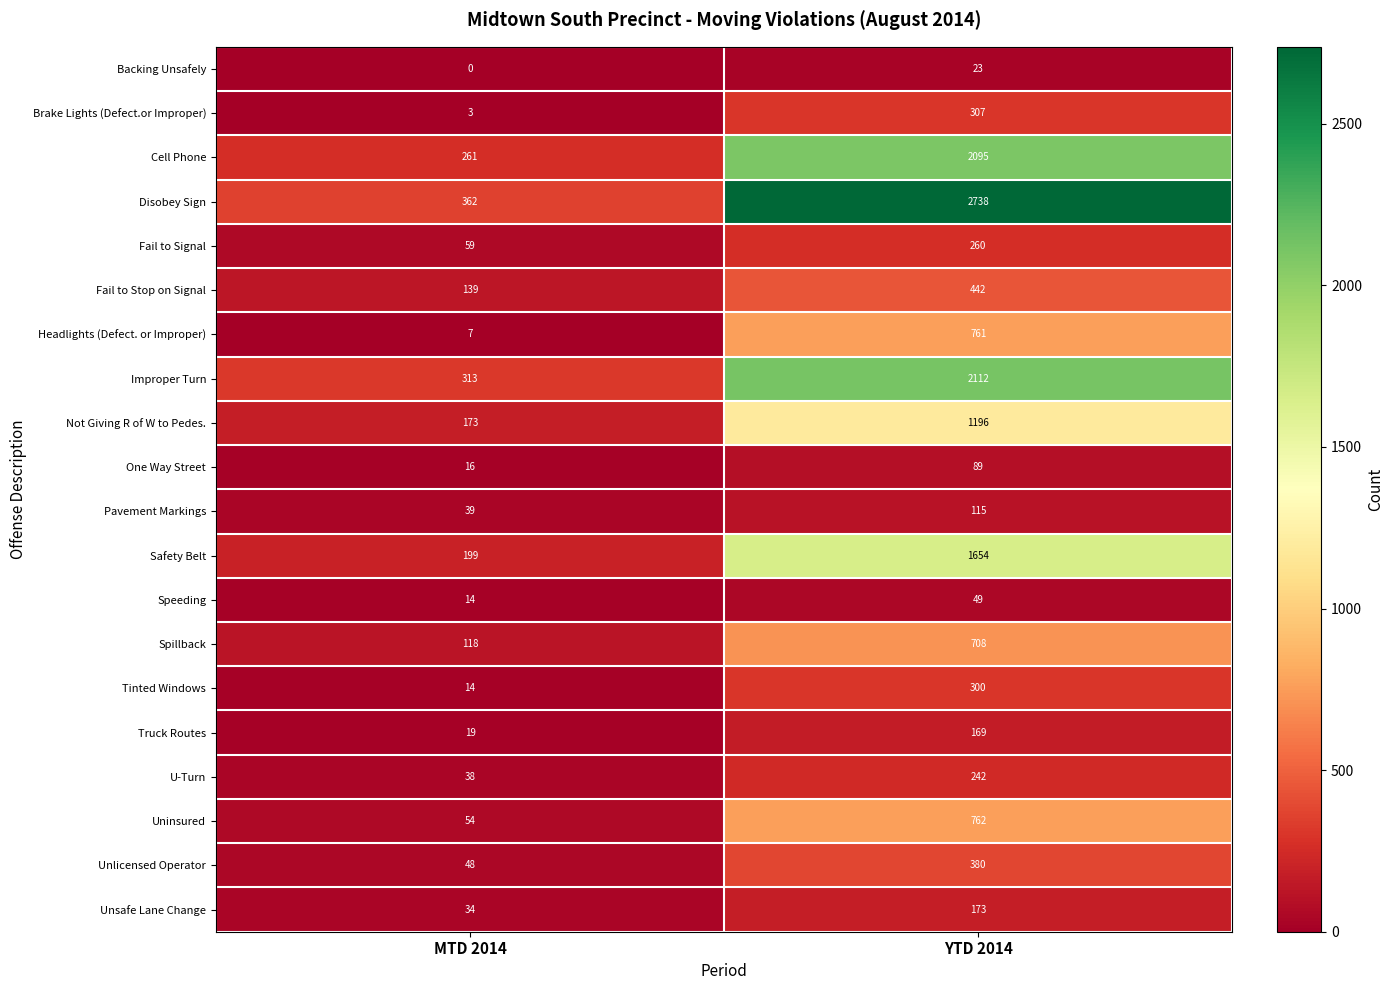

What is the maximum value shown in the chart?

2738